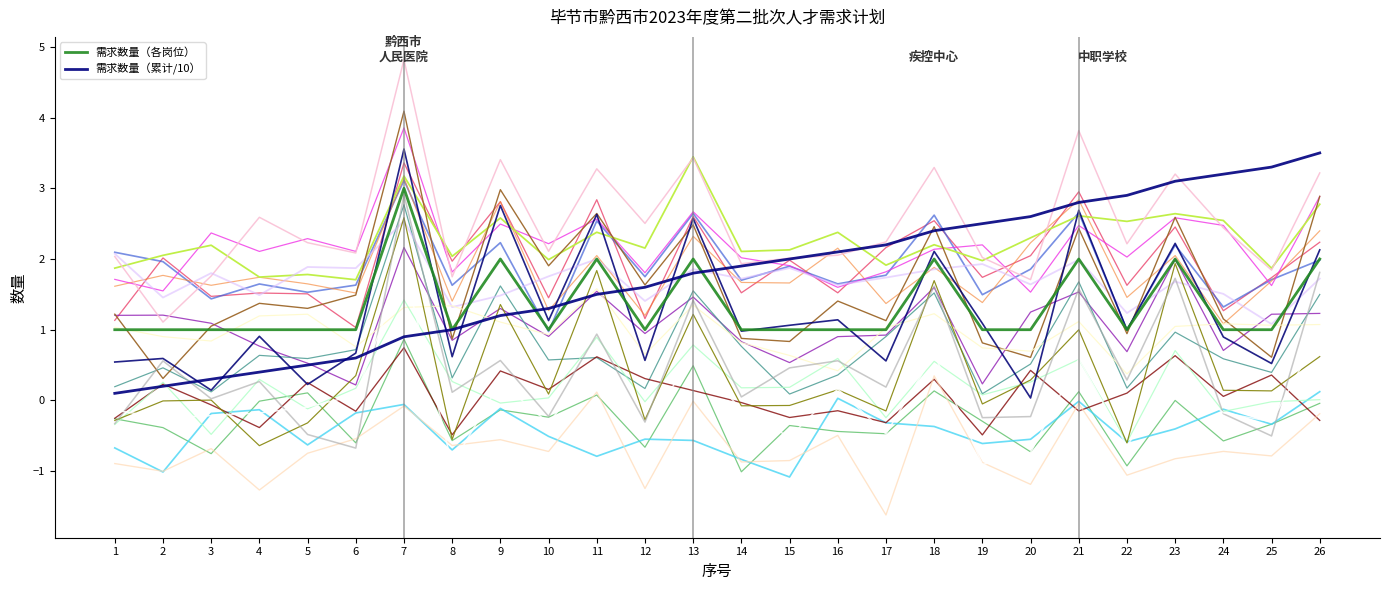

How many lines are shown in the chart?

22